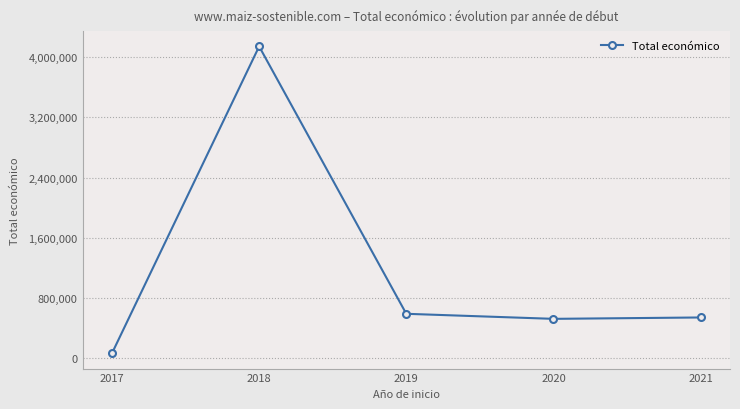

What is the sum of all values?

5851887.0